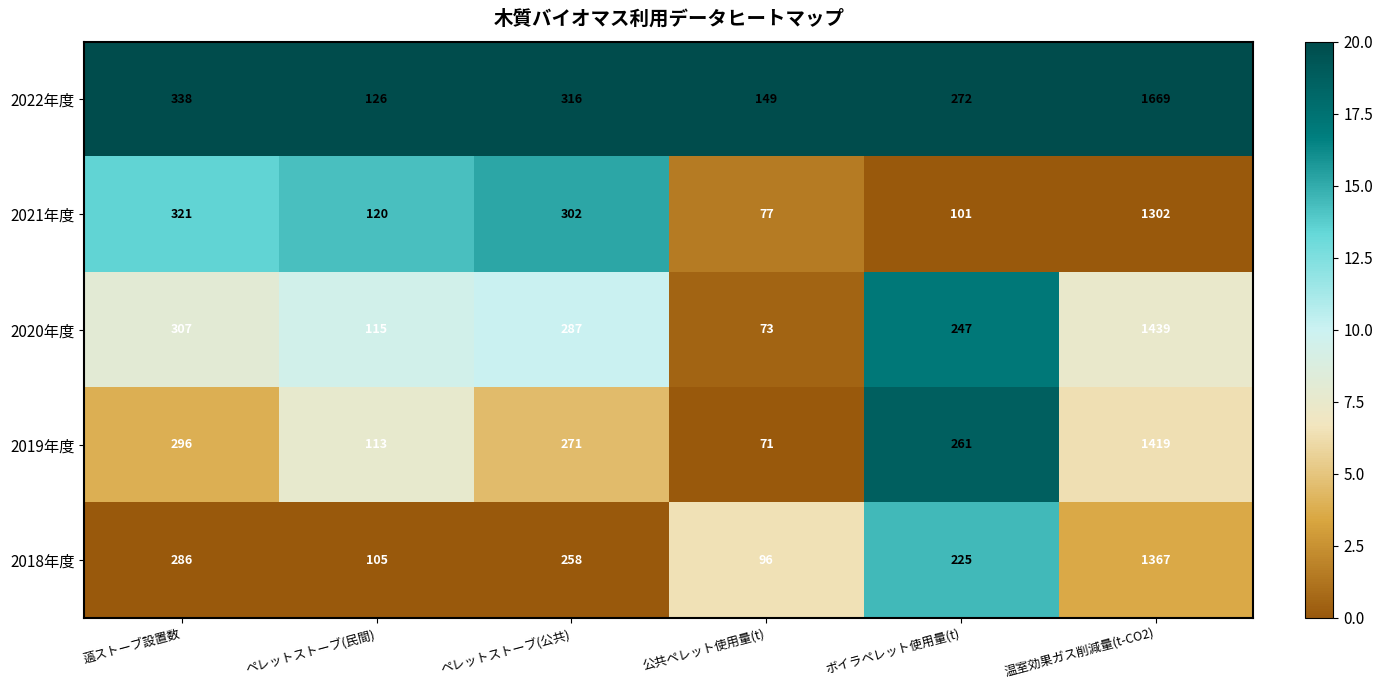

What is the difference between the second highest and second lowest values in the 2021年度 series?

220